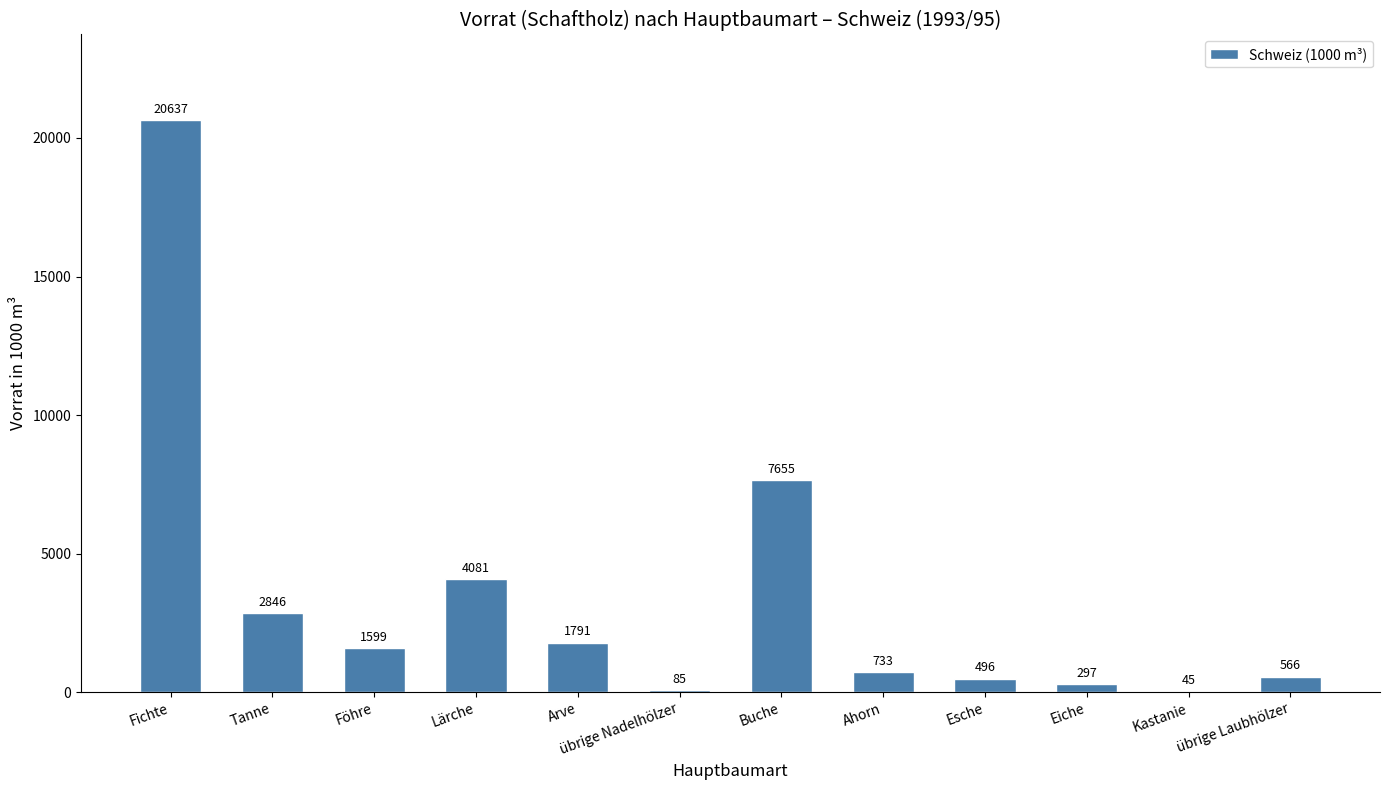

What is the change in value from Fichte to Buche?

-12982